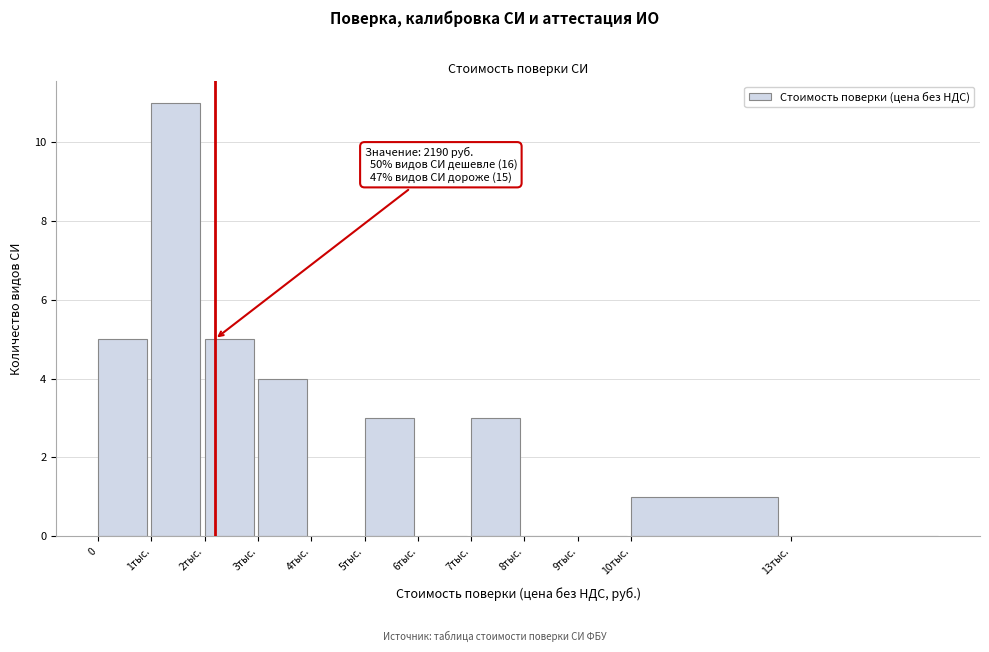

Reading left to right, list all the values displayed in this chart.

0=5	1тыс.=11	2тыс.=5	3тыс.=4	4тыс.=0	5тыс.=3	6тыс.=0	7тыс.=3	8тыс.=0	9тыс.=0	10тыс.=1	13тыс.=0